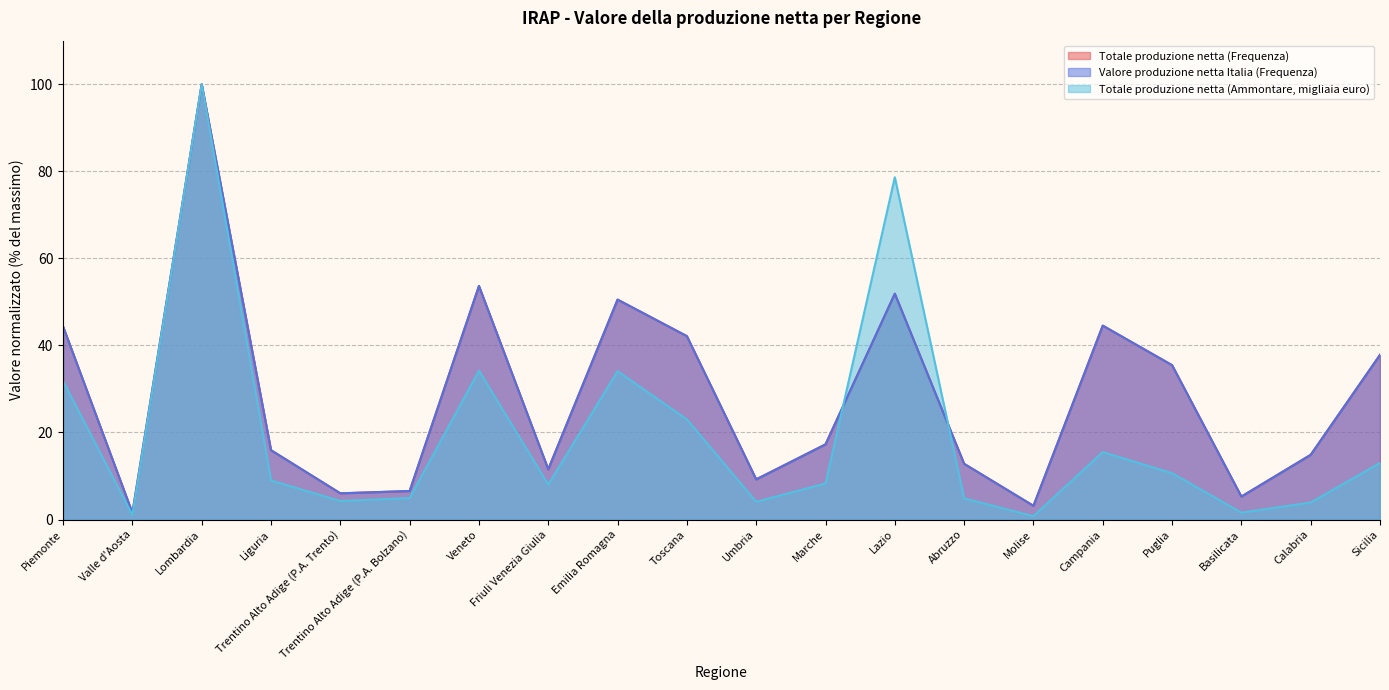

Reading left to right, what are all the values shown in this chart?

Totale produzione netta (Frequenza): 44.3	1.5	100.0	15.9	6.0	6.5	53.7	11.5	50.5	42.1	9.2	17.3	51.9	12.8	3.2	44.5	35.5	5.3	14.9	37.8
Valore produzione netta Italia (Frequenza): 44.3	1.5	100.0	15.9	6.0	6.5	53.7	11.5	50.5	42.1	9.2	17.3	51.9	12.8	3.2	44.5	35.5	5.3	14.9	37.8
Totale produzione netta (Ammontare, migliaia euro): 31.8	1.0	100.0	9.0	4.3	4.9	34.2	8.0	34.1	23.0	4.1	8.3	78.6	4.9	0.8	15.5	10.6	1.6	3.9	13.0